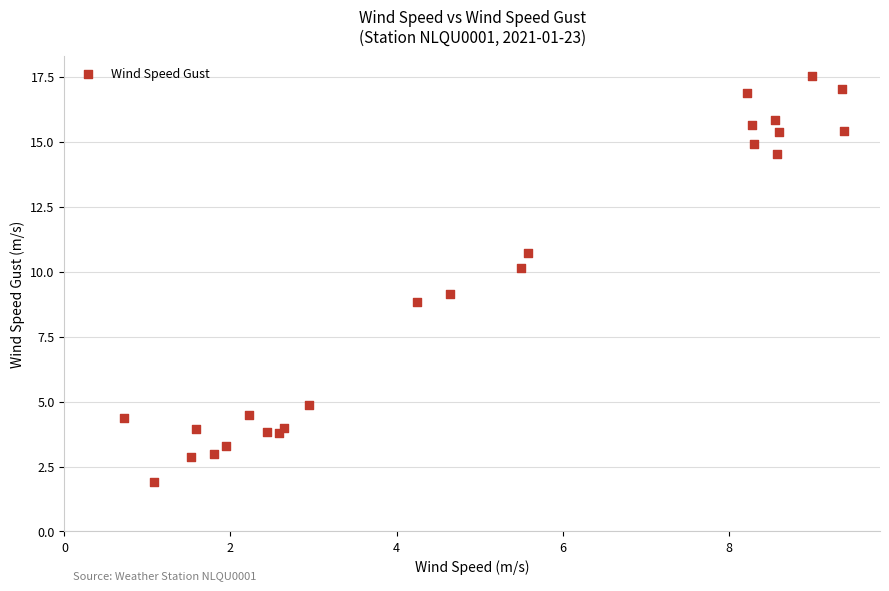

What is the range of X values (max minus min)?

8.7